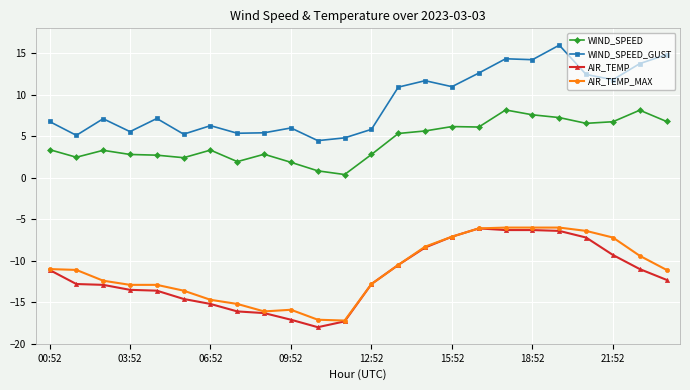

Which series has the largest total across all categories?

WIND_SPEED_GUST